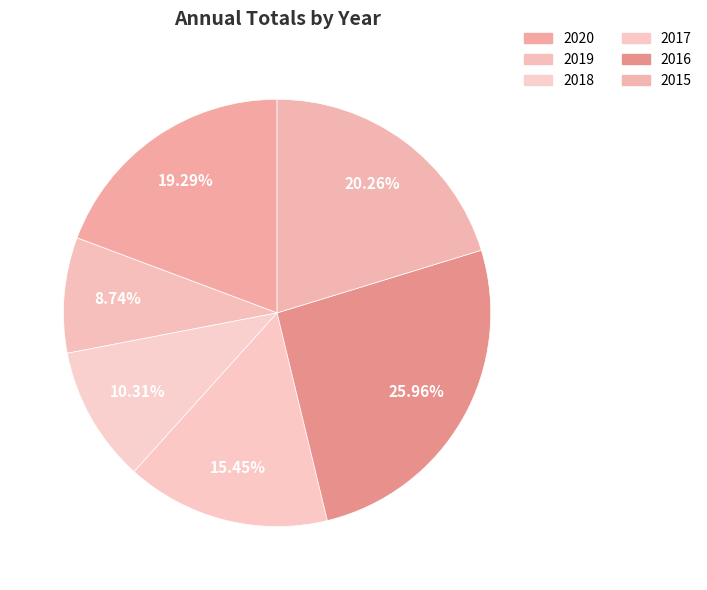

What is the smallest slice in the pie chart?

2019